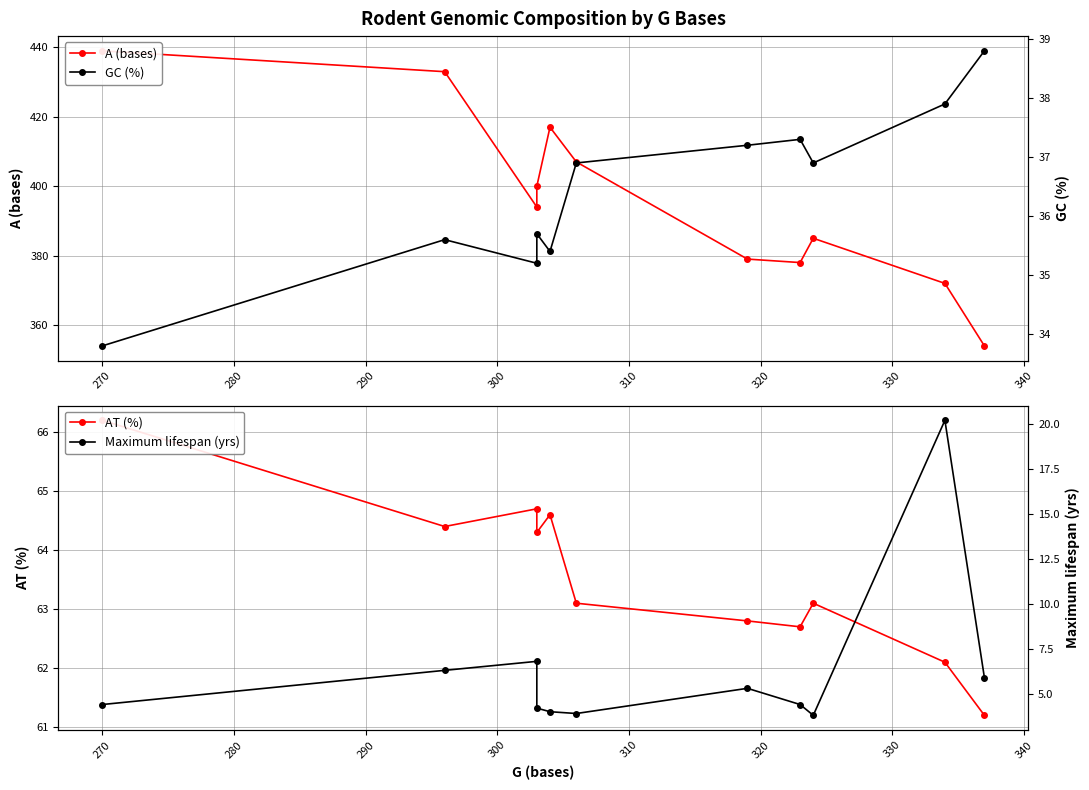

How many lines are shown in the chart?

4